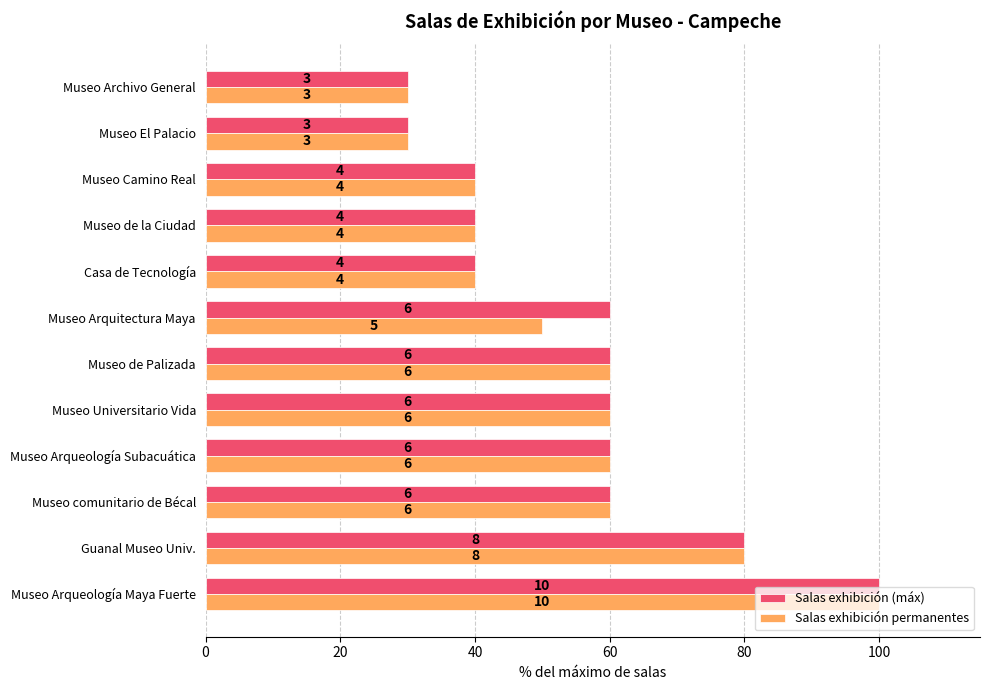

What are all the series names shown in the legend?

Salas exhibición (máx), Salas exhibición permanentes